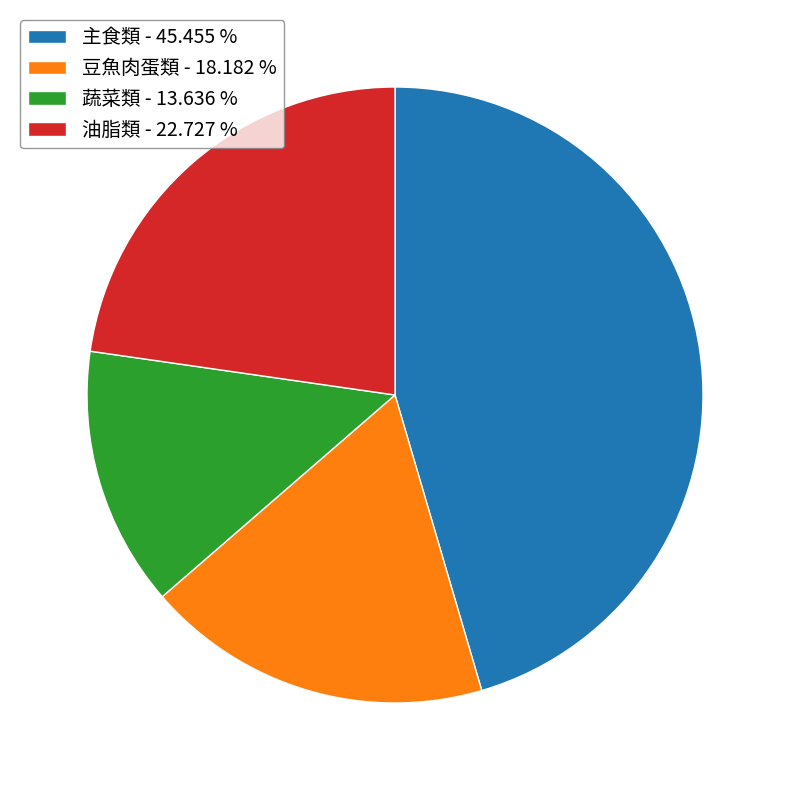

Which has a higher value, 主食類 - 45.455 % or 豆魚肉蛋類 - 18.182 %?

主食類 - 45.455 %